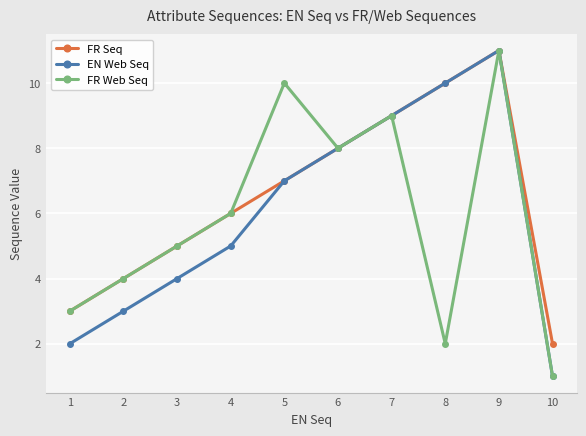

What is the difference between the second highest and minimum values in the FR Web Seq series?

9